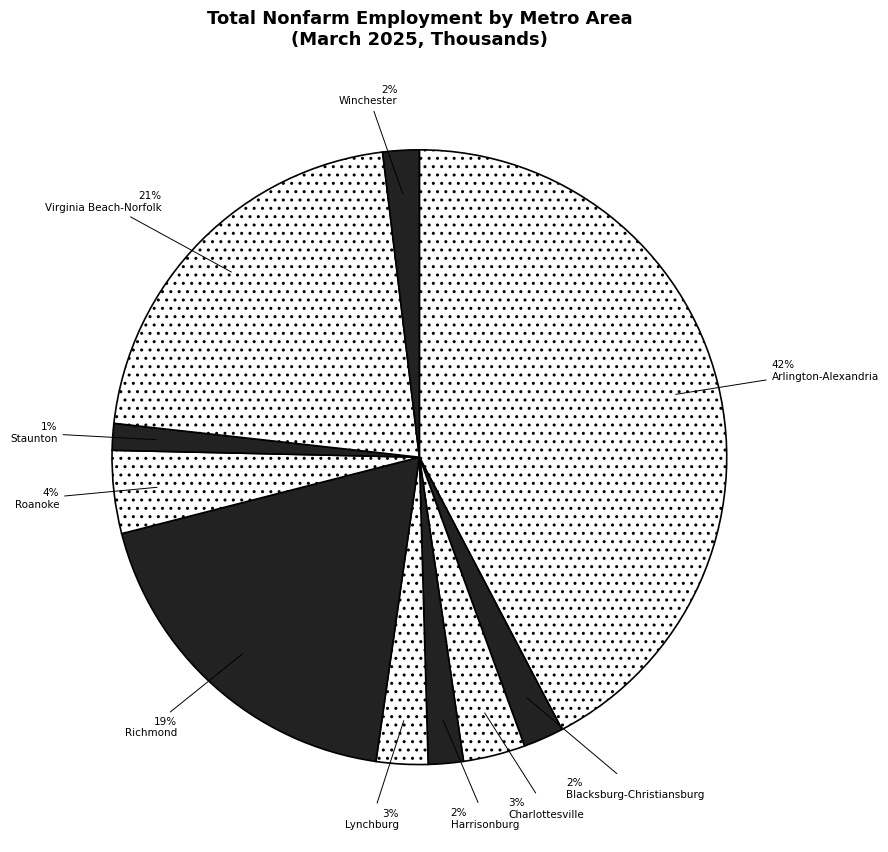

To the nearest percent, what is the difference between the largest and smallest slice percentages?

41%